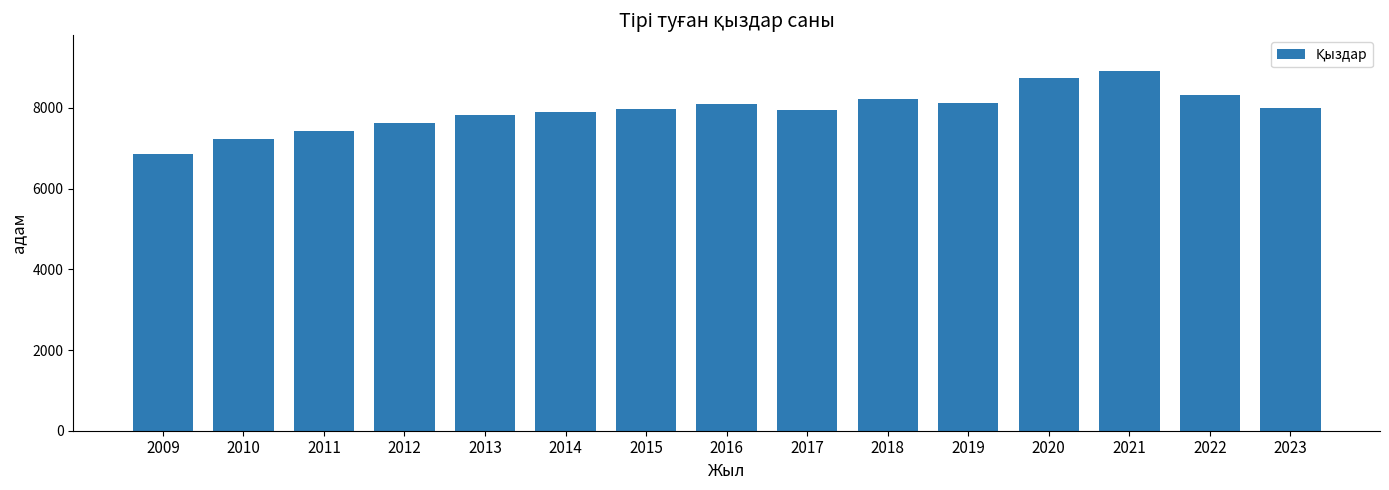

Read the value at 2010, to the nearest 10.

7220